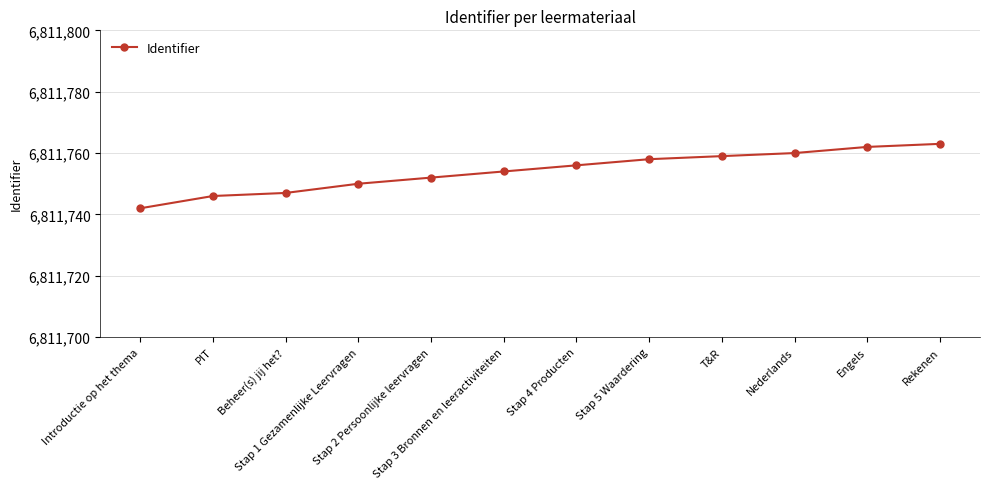

List the labels in order of value, largest first.

Rekenen, Engels, Nederlands, T&R, Stap 5 Waardering, Stap 4 Producten, Stap 3 Bronnen en leeractiviteiten, Stap 2 Persoonlijke leervragen, Stap 1 Gezamenlijke Leervragen, Beheer(s) jij het?, PIT, Introductie op het thema